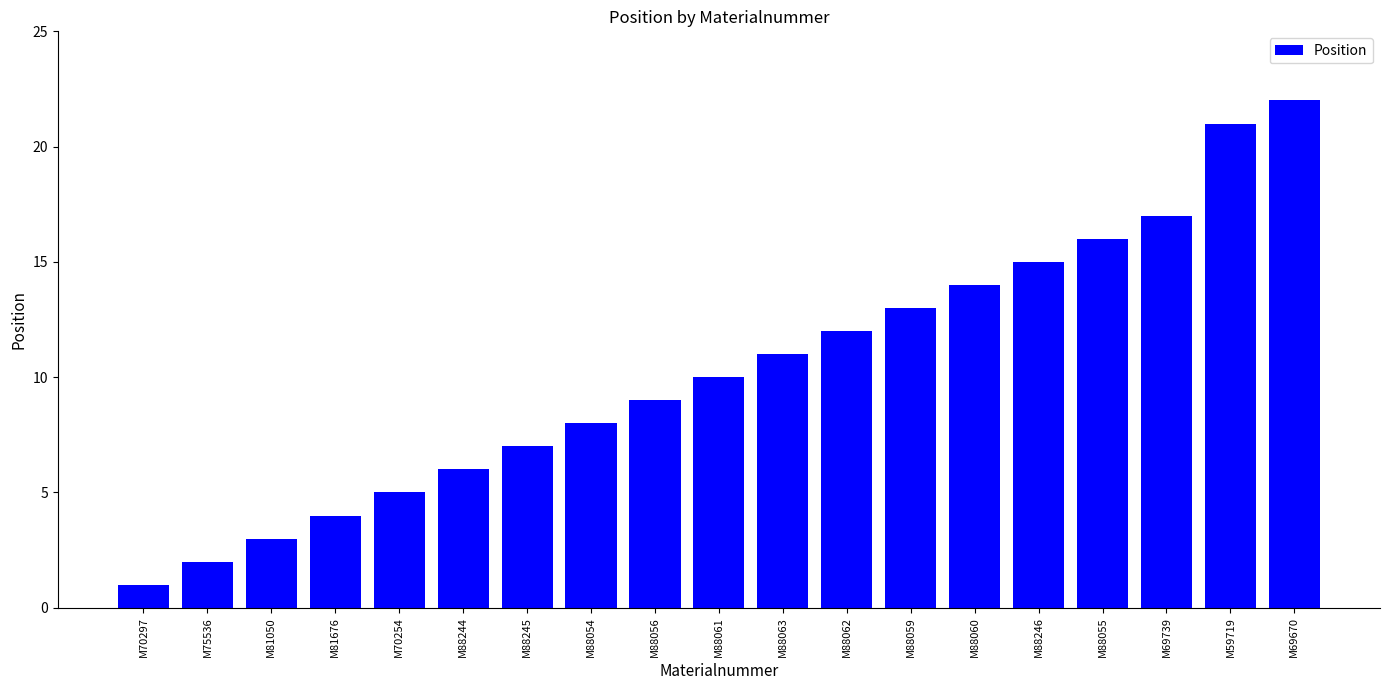

Does the chart contain any negative values?

No